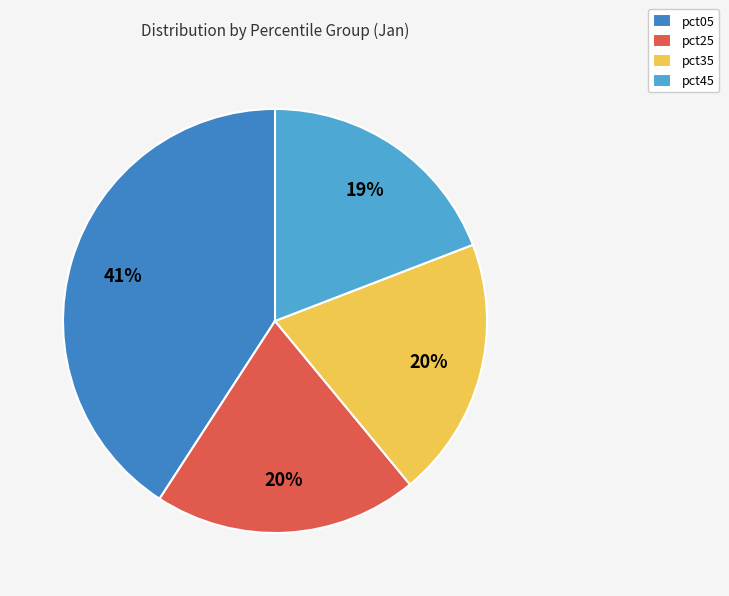

Approximately how many times larger is the value at pct05 compared to pct25?

2.0